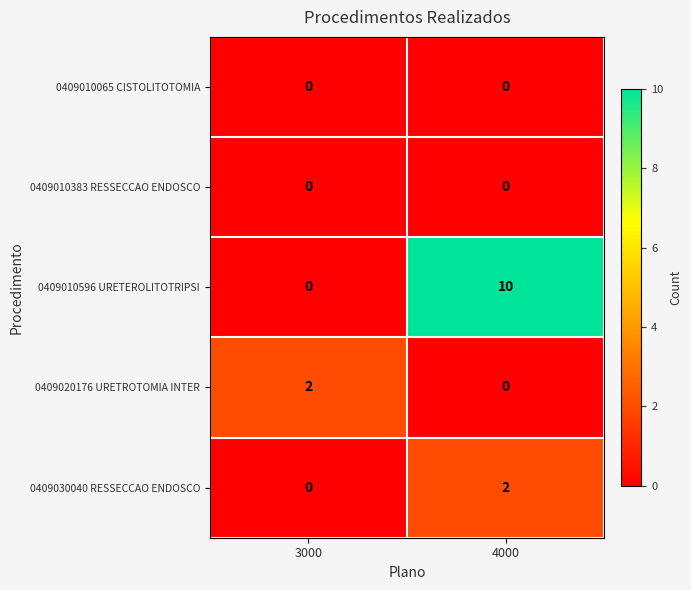

Reading left to right, list all the values displayed in this chart.

0409010065 CISTOLITOTOMIA: 3000=0	4000=0
0409010383 RESSECCAO ENDOSCO: 3000=0	4000=0
0409010596 URETEROLITOTRIPSI: 3000=0	4000=10
0409020176 URETROTOMIA INTER: 3000=2	4000=0
0409030040 RESSECCAO ENDOSCO: 3000=0	4000=2